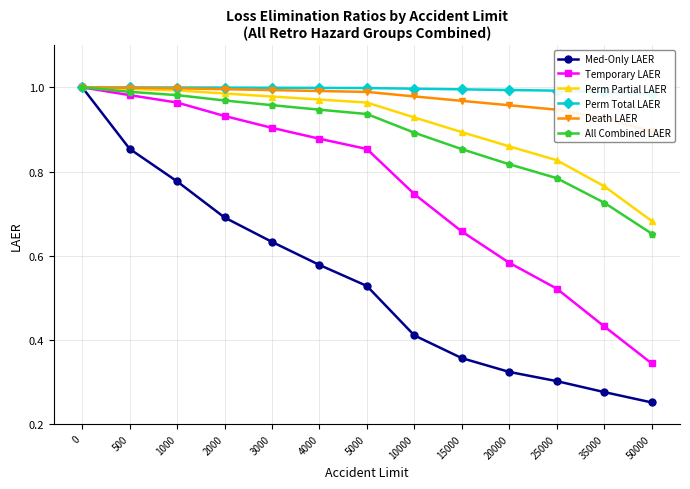

At which label is Perm Partial LAER closest to 0?

50000